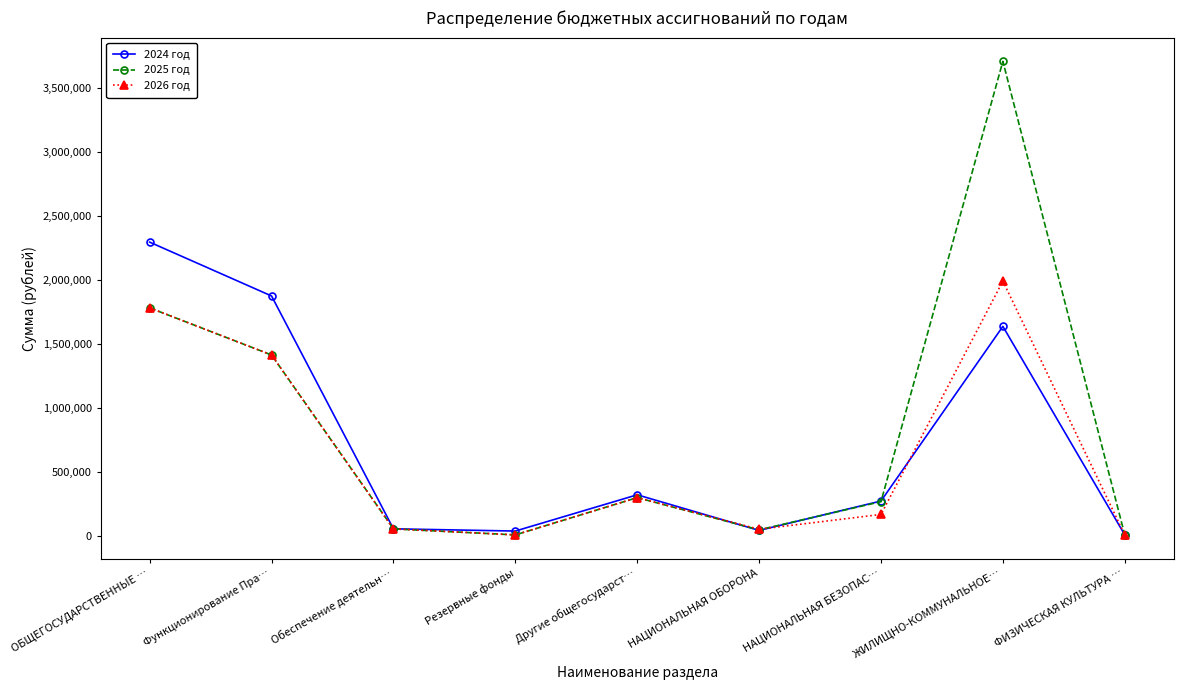

What is the difference between the highest and lowest values at Функционирование Пра…?

460991.0